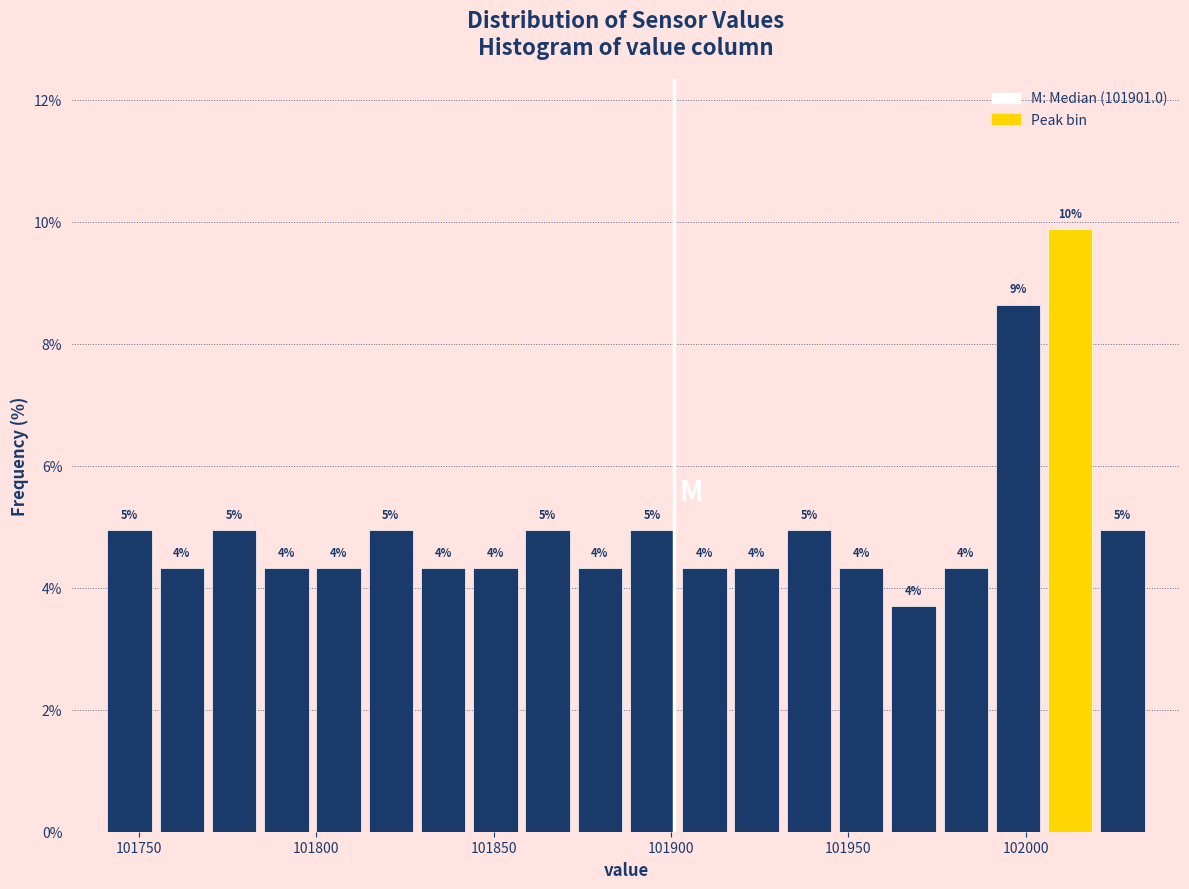

Around what value on the x-axis is the tallest bar? Give the approximate position of its centre, as read against the axis.

102015